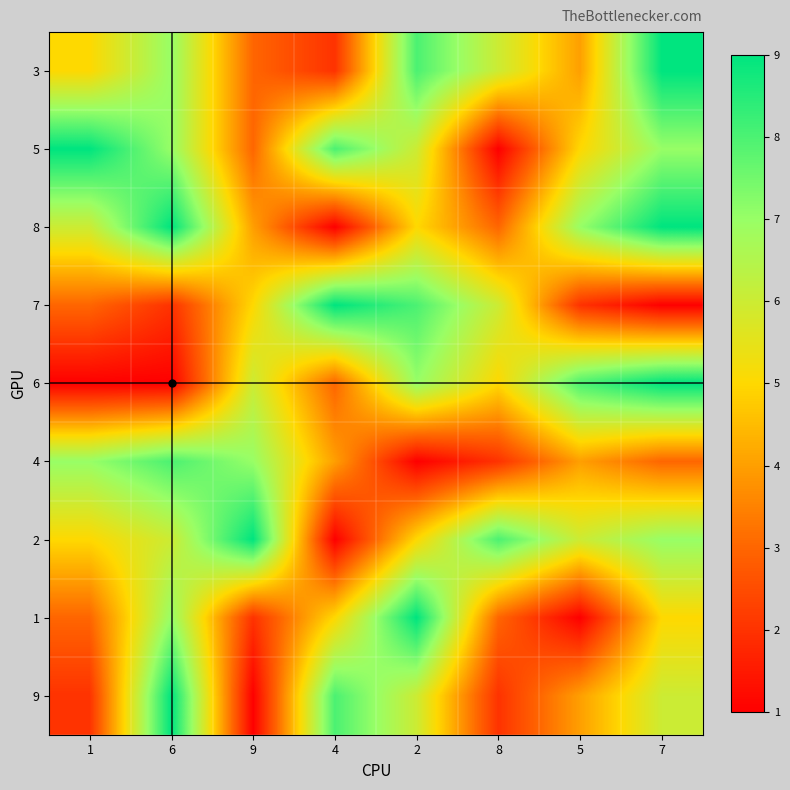

What is the maximum value shown in the chart?

9